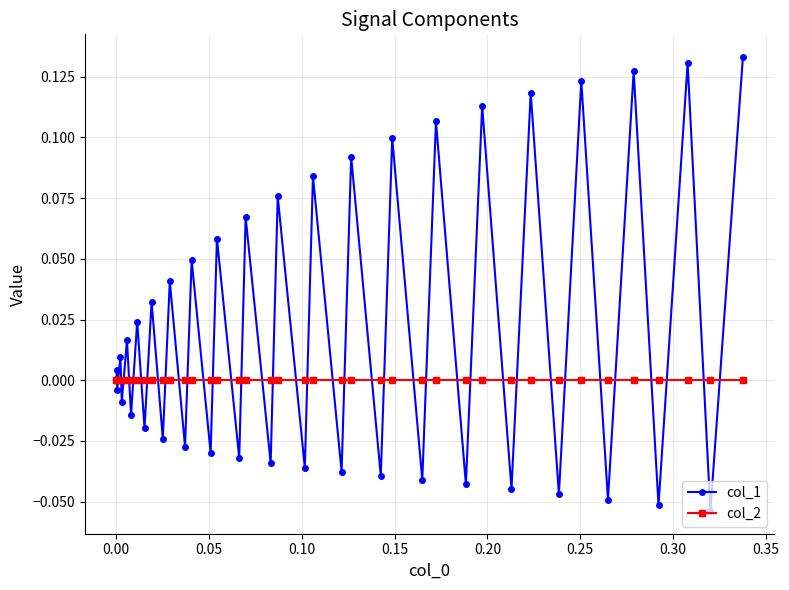

Which series has the largest range (max minus min)?

col_1